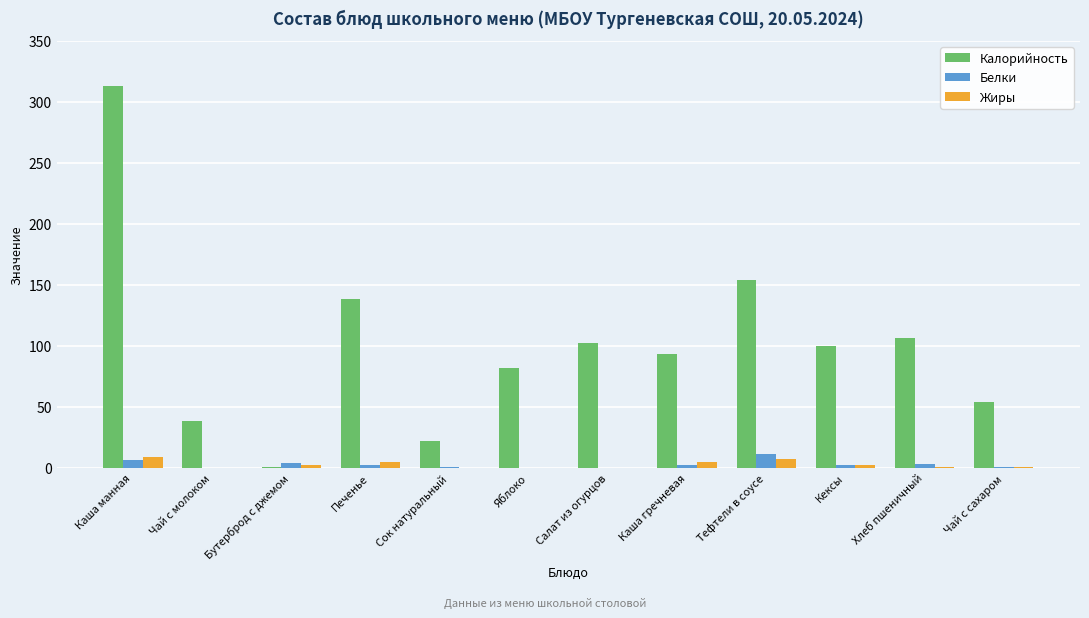

What is the sum of all Калорийность values?

1203.0